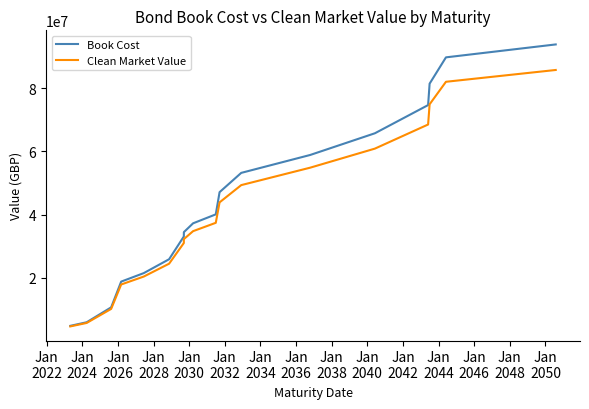

Does the chart have visible grid lines?

No